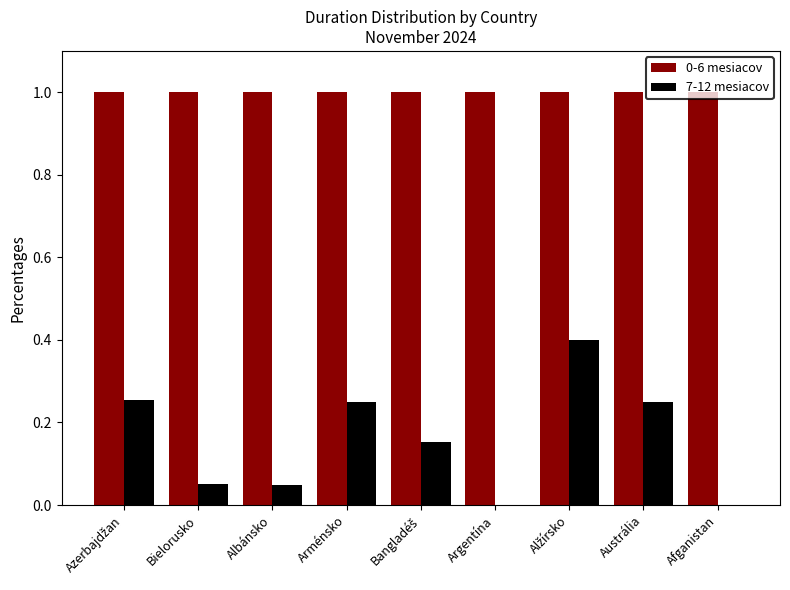

What is the total value across all series at Afganistan?

1.0